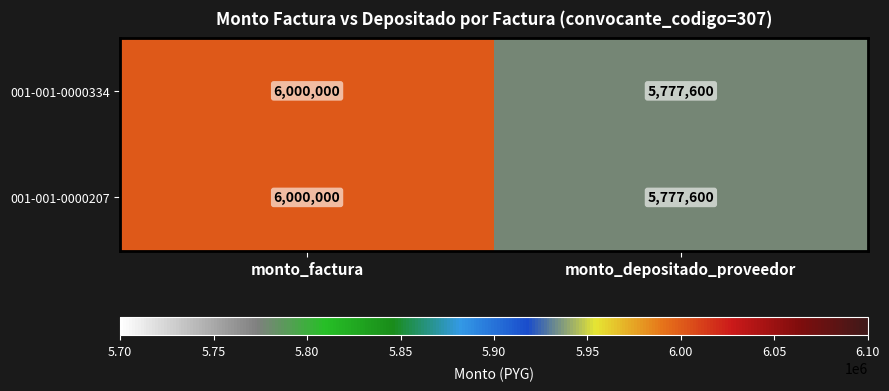

The value of 001-001-0000207 at monto_depositado_proveedor is 10050035. True or false?

False